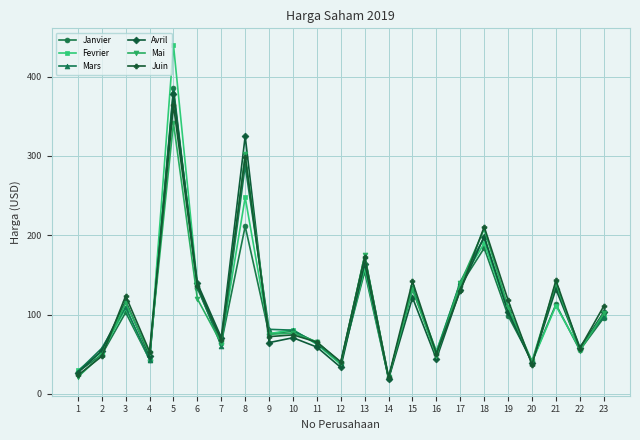

How many lines are shown in the chart?

6